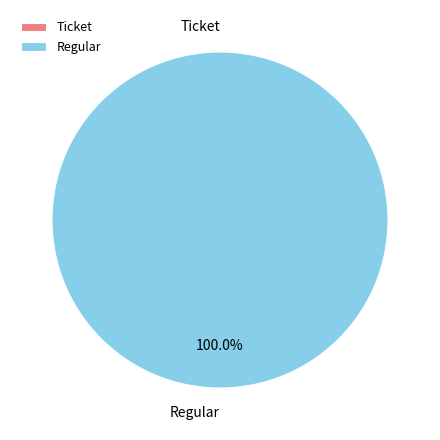

Combined, do Ticket and Regular account for over 50%?

Yes